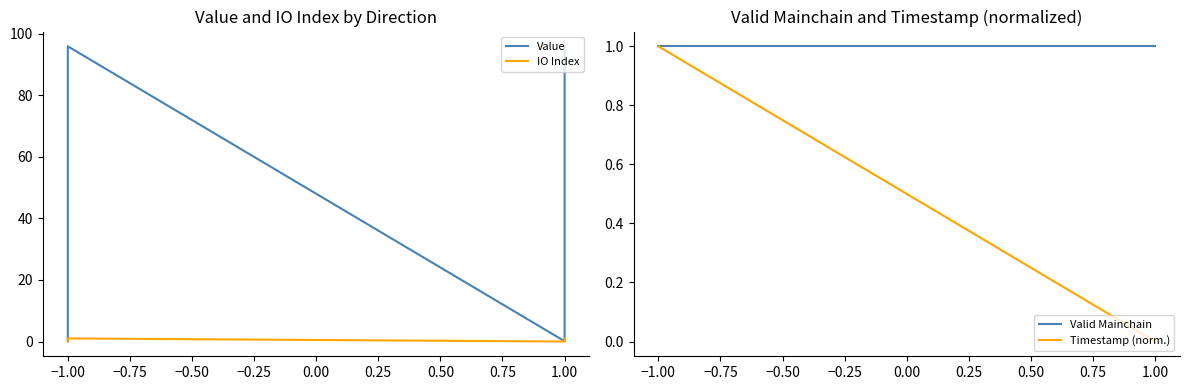

Which has a higher value, −1.00 or 1.00?

1.00